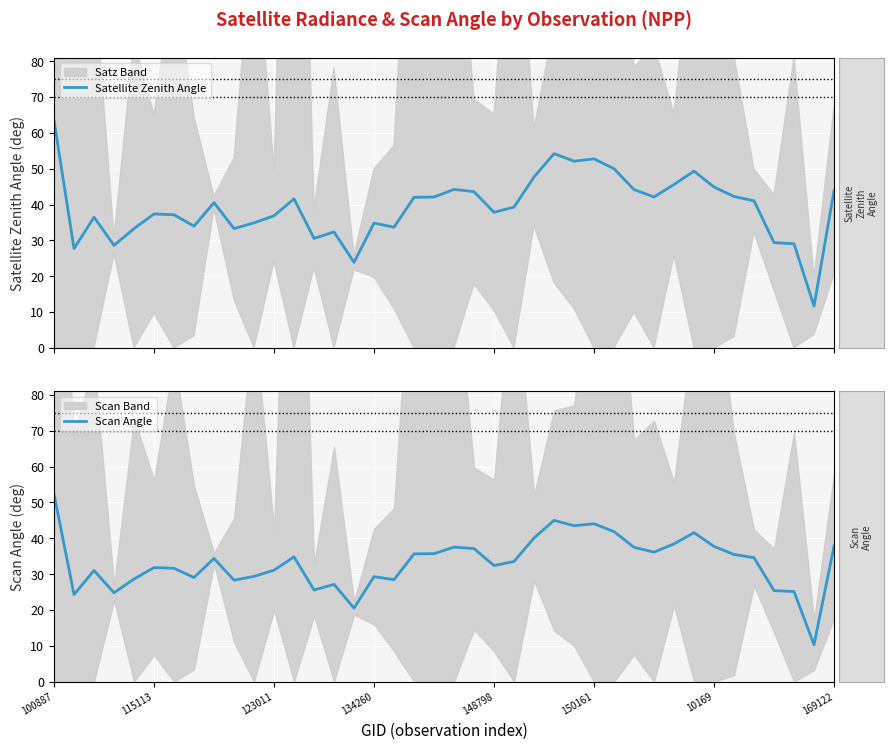

What is the highest value of the Scan Angle series?

52.3